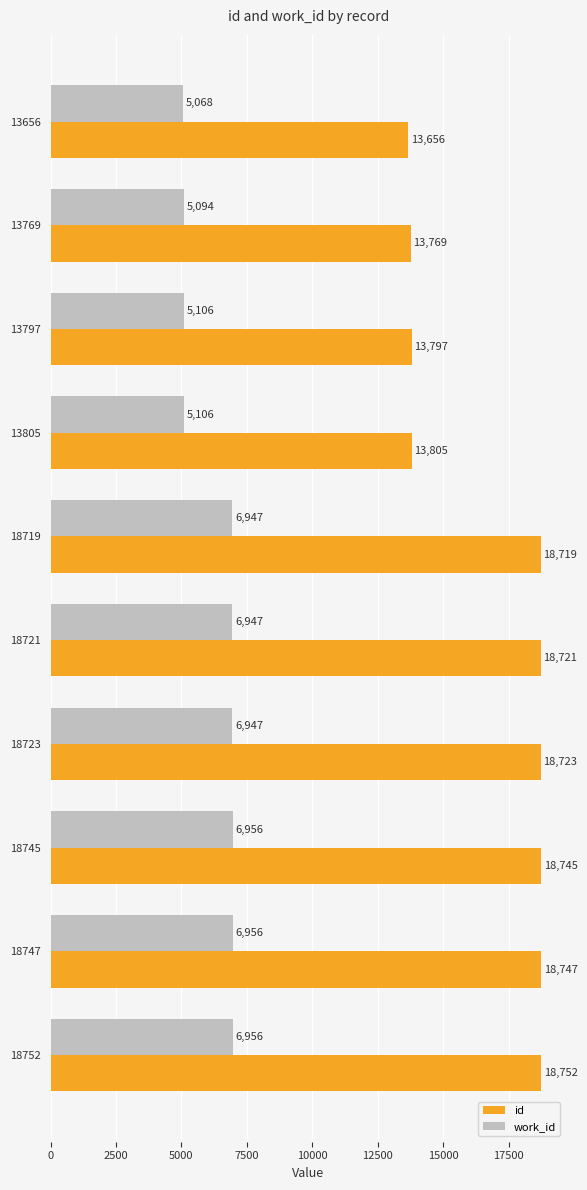

What are all the series names shown in the legend?

id, work_id